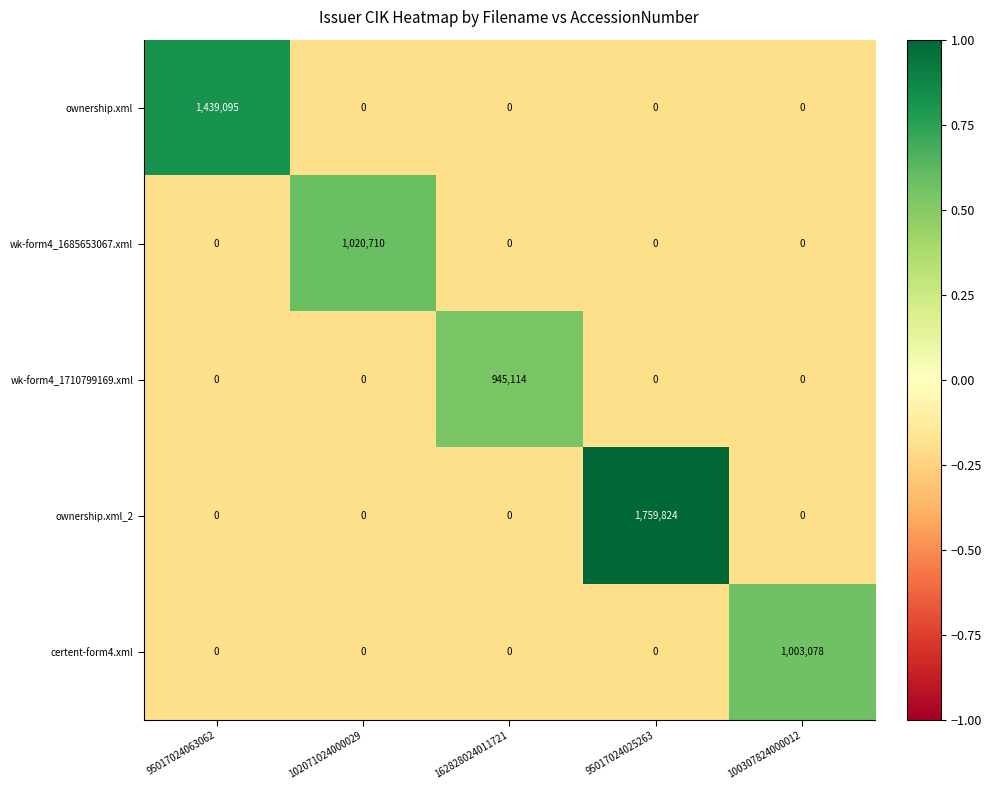

How many categories are shown in the chart?

5